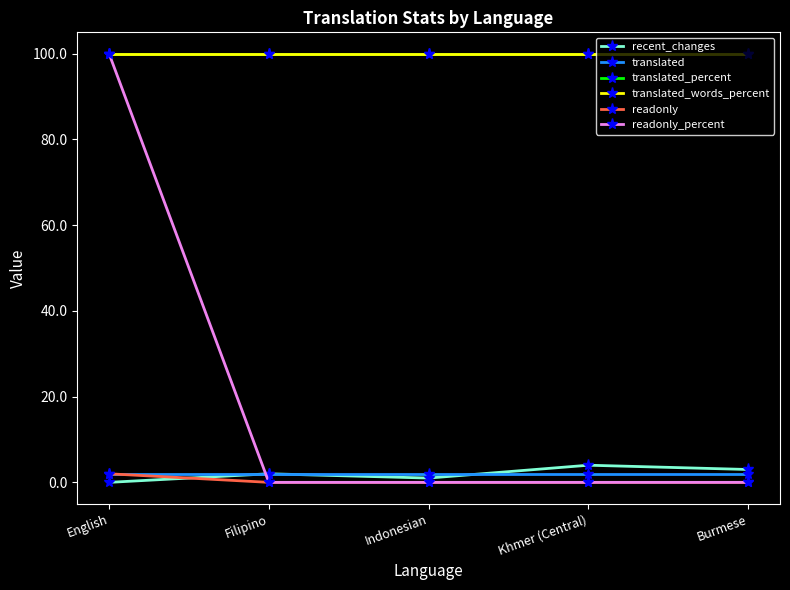

The recent_changes series shows 4 at Khmer (Central). True or false?

True